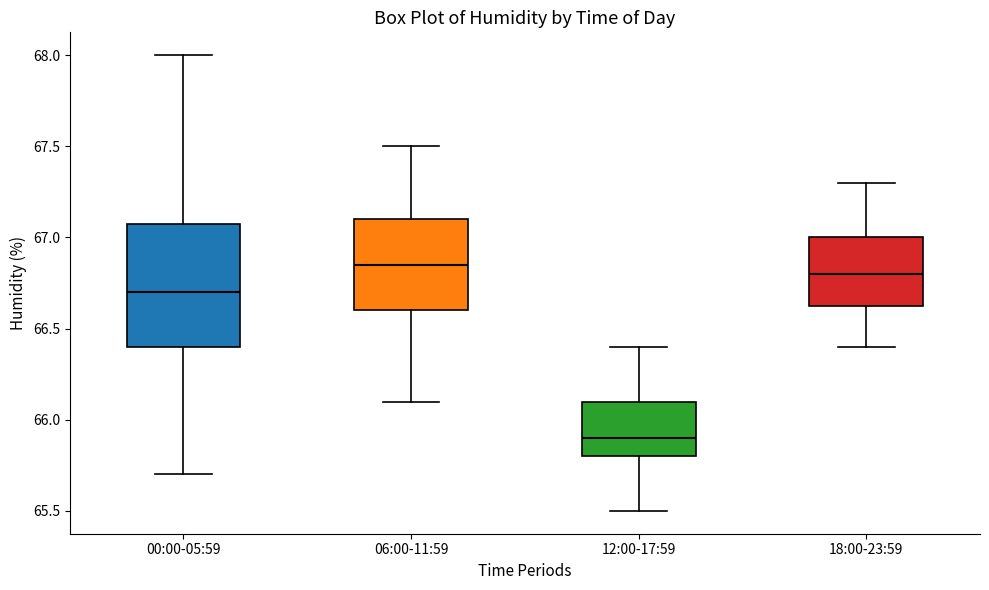

Where does the median line of the box for 00:00-05:59 sit on the y-axis? The values are not printed on the chart, so give them approximately, as read against the axis.

66.70